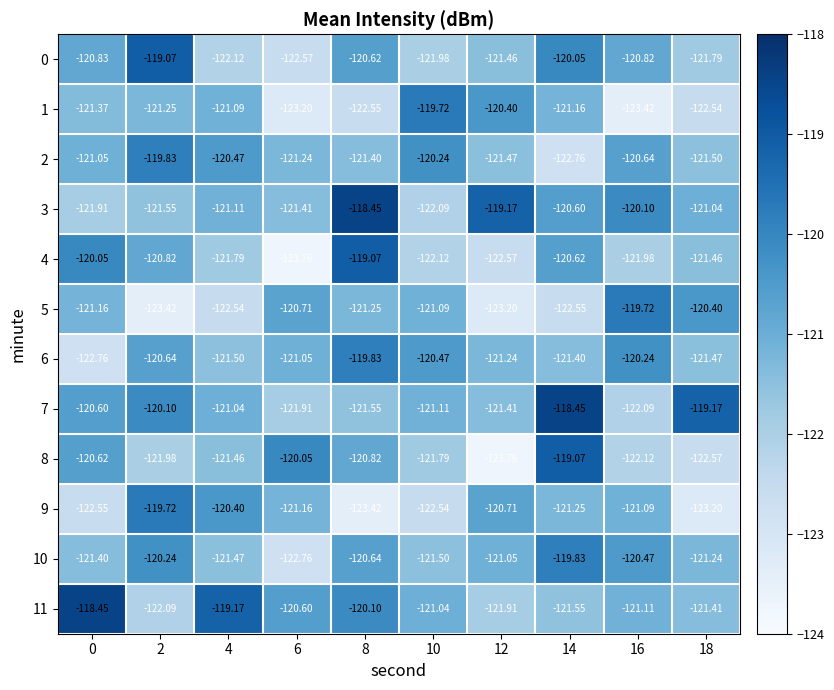

Is the value of 6 at 8 greater than the value of 8 at 12?

Yes